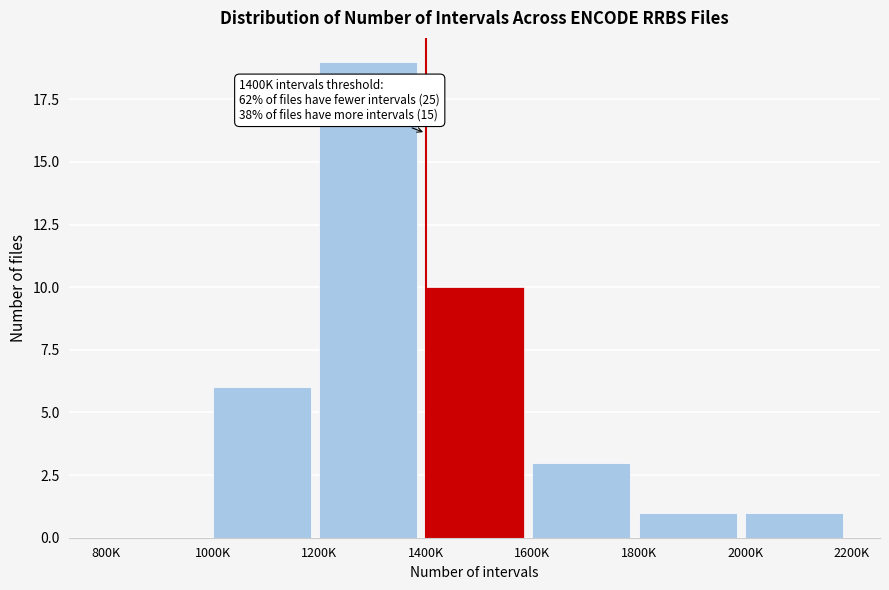

Reading left to right, list all the values displayed in this chart.

800K=0	1000K=6	1200K=19	1400K=10	1600K=3	1800K=1	2000K=1